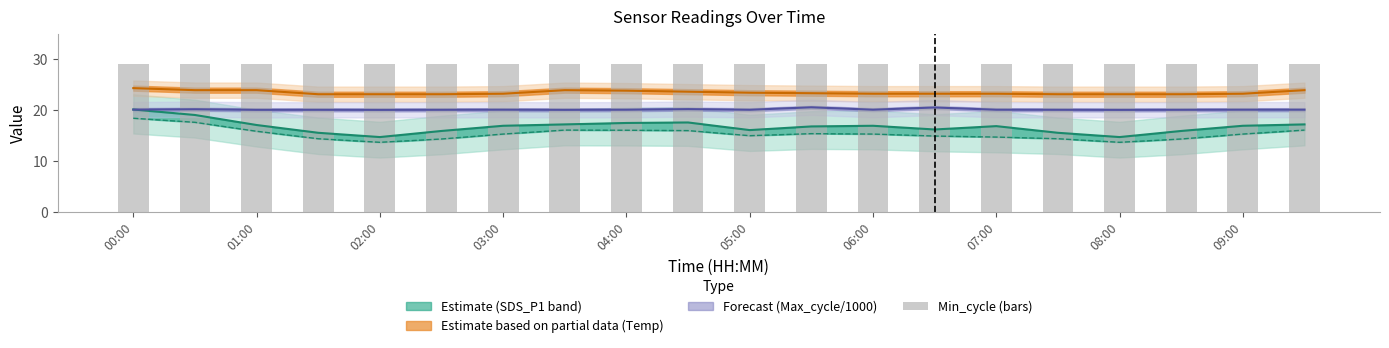

At which label does SDS_P2 first exceed 15?

00:00